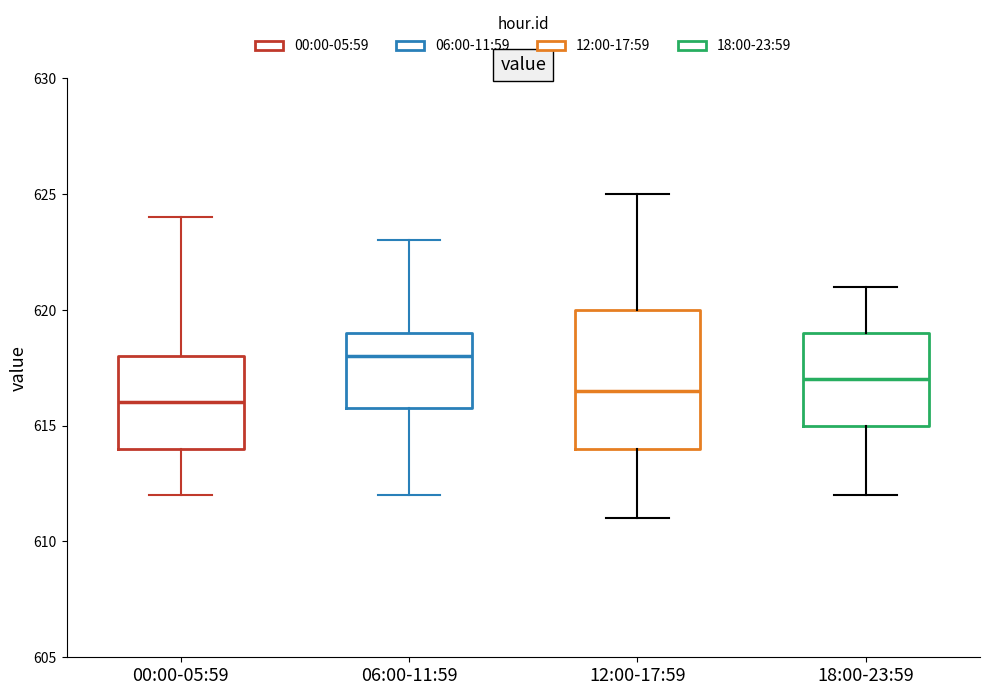

Reading left to right, transcribe this box plot: for each box, give where its median line is, the range the box spans, and where its two whiskers end, as read against the y-axis. The values are not printed on the chart, so give them approximately, as read against the axis.

00:00-05:59: median 616.0, box 614.0 to 618.0, whiskers 612.0 to 624.0
06:00-11:59: median 618.0, box 616.0 to 619.0, whiskers 612.0 to 623.0
12:00-17:59: median 616.5, box 614.0 to 620.0, whiskers 611.0 to 625.0
18:00-23:59: median 617.0, box 615.0 to 619.0, whiskers 612.0 to 621.0